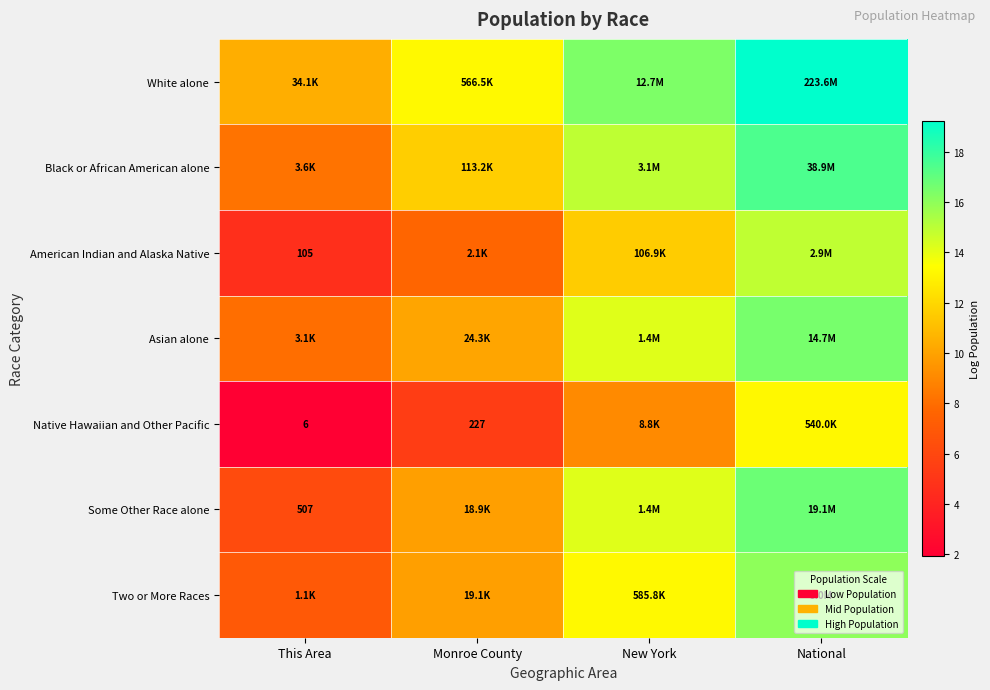

What is the sum of all Two or More Races values?

46.2